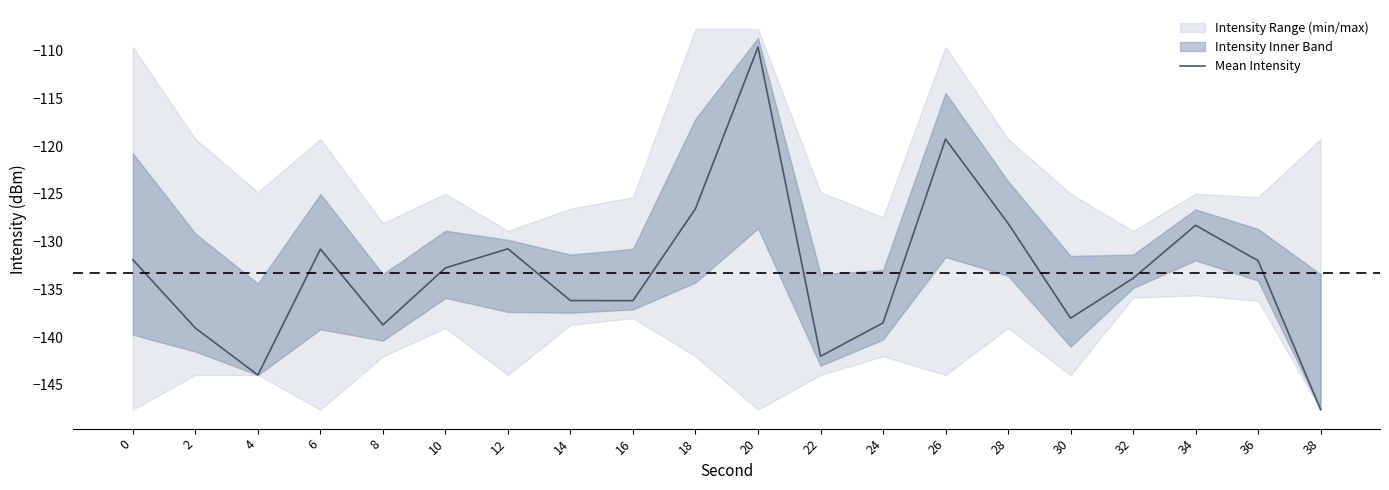

At which label is the value closest to -128?

28